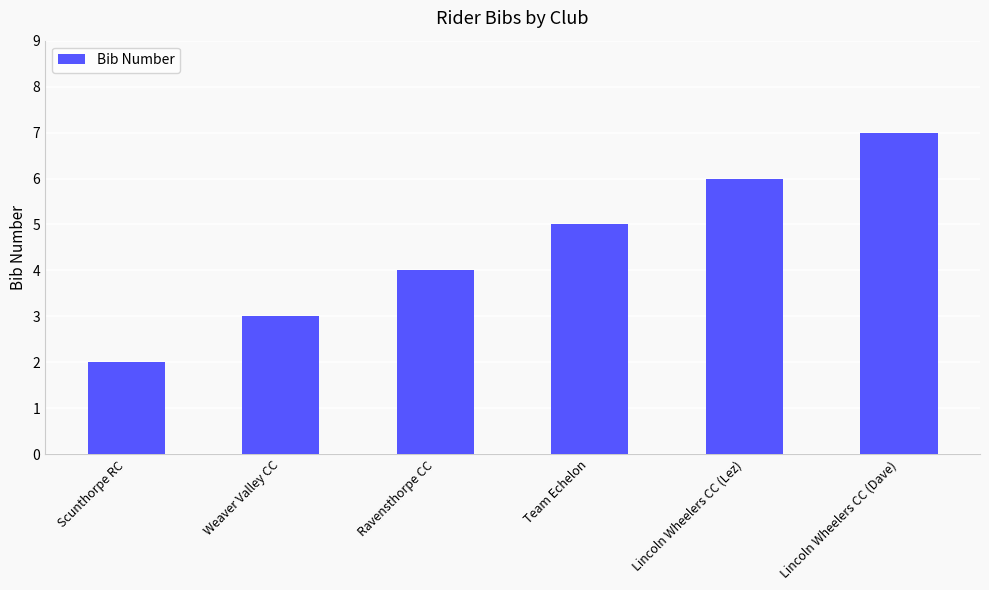

What is the smallest value displayed?

2